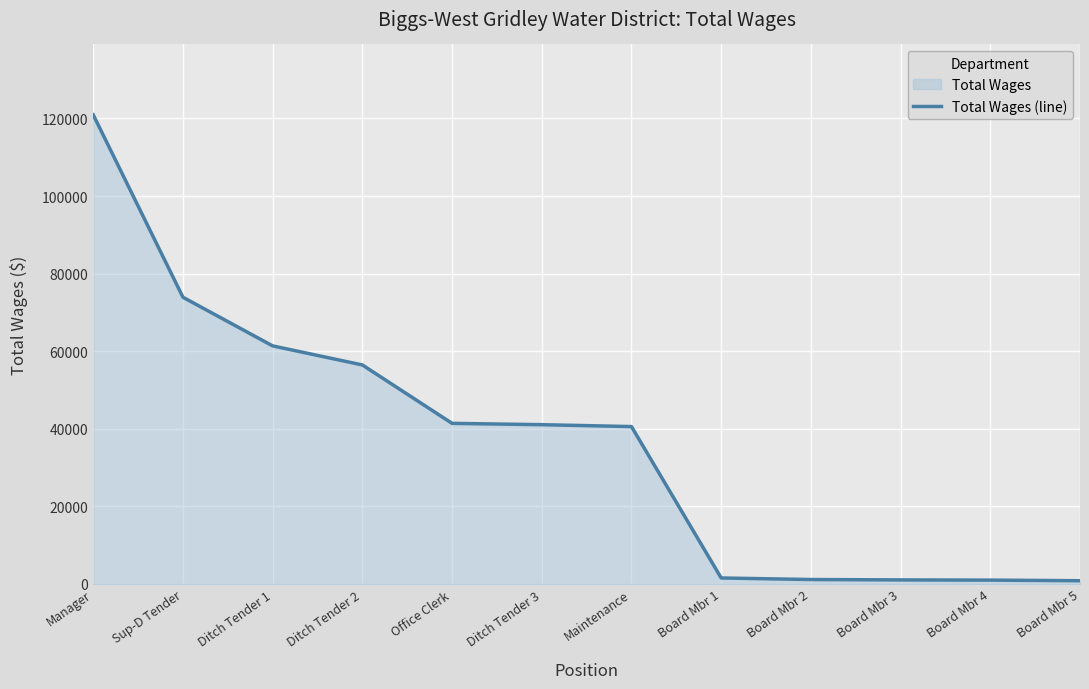

Which has a higher value, Board Mbr 3 or Ditch Tender 3?

Ditch Tender 3